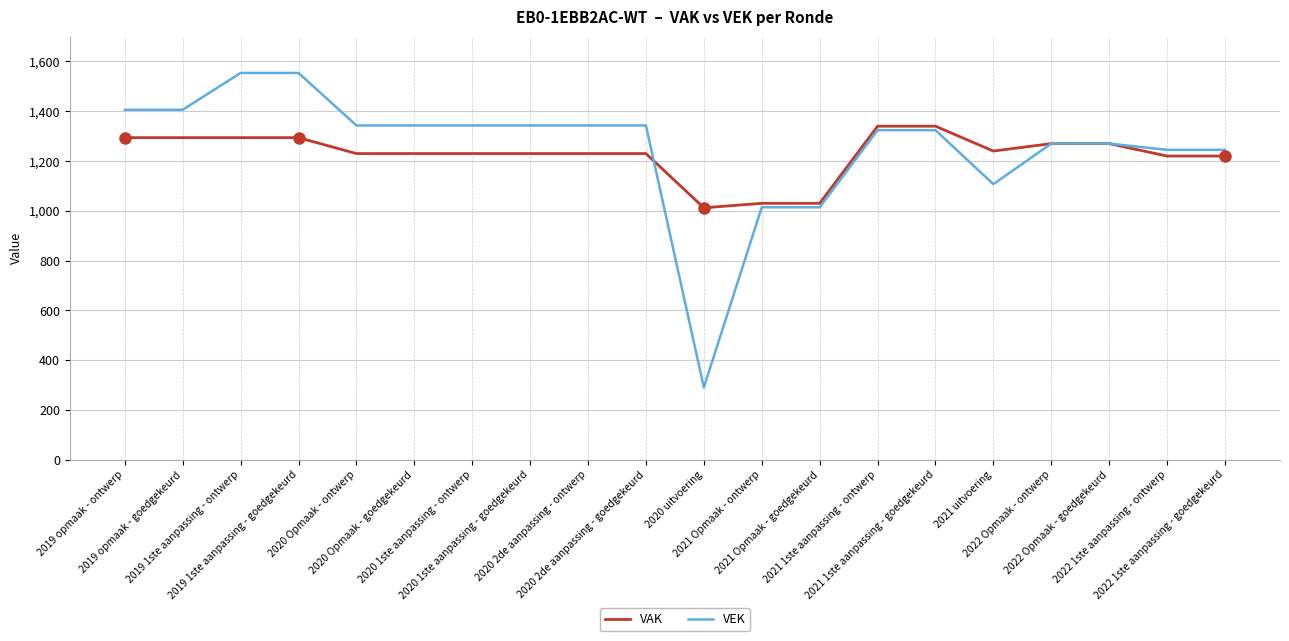

Which series has the largest range (max minus min)?

VEK